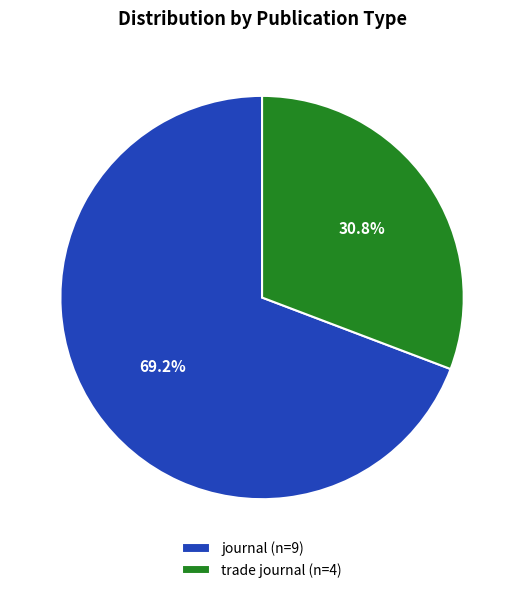

Is journal the majority of the pie?

Yes